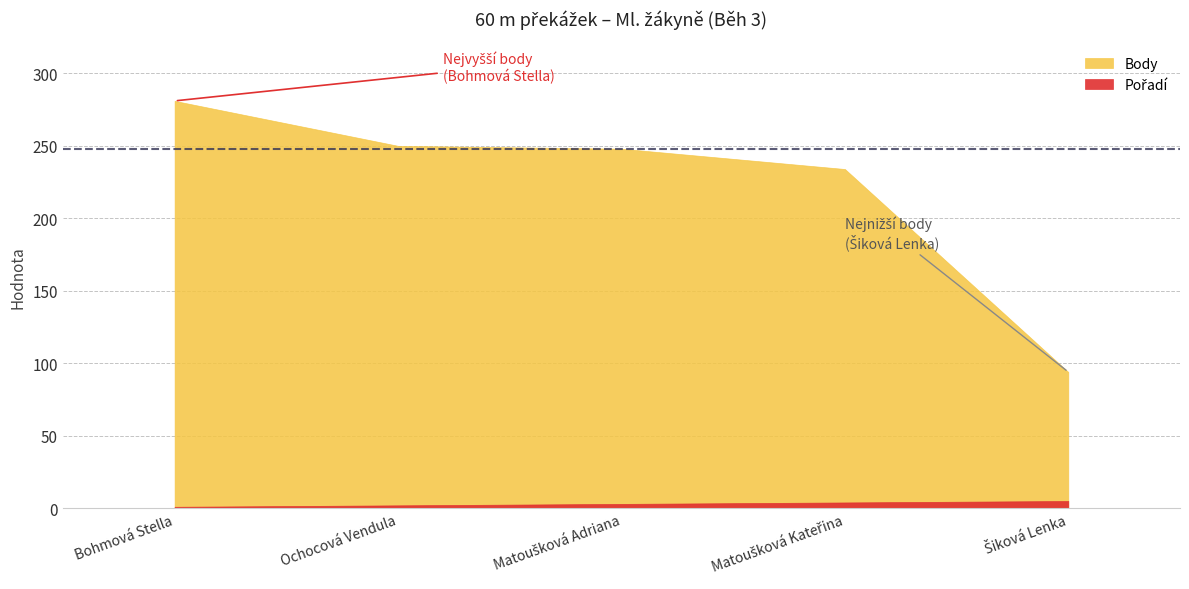

Which category has the lowest value across all series?

Bohmová Stella